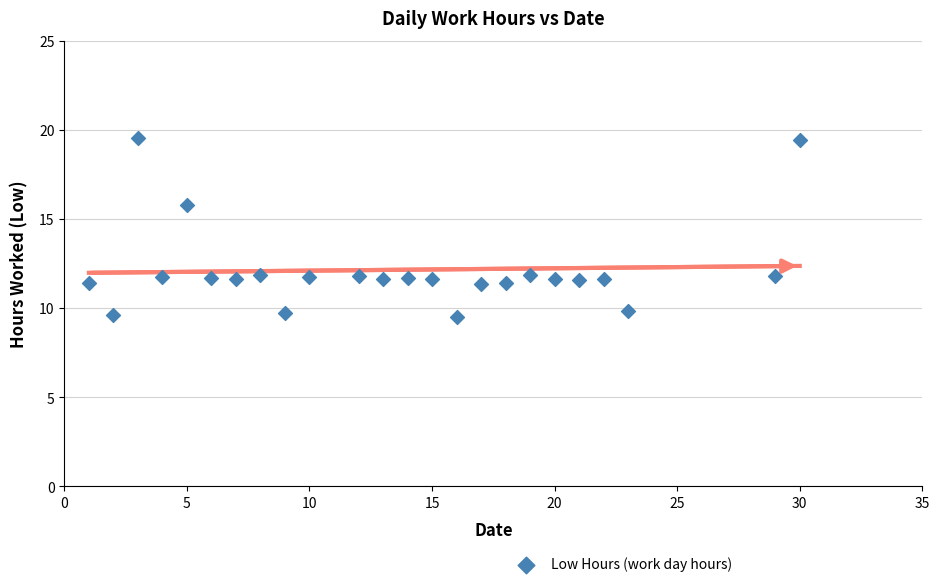

What is the range of X values (max minus min)?

29.0